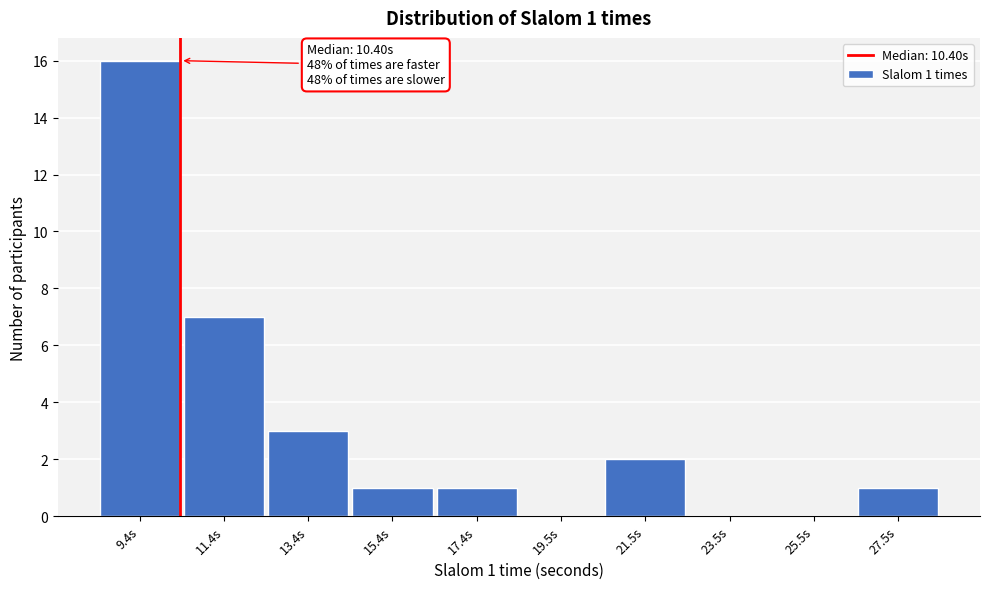

Over which range of the x-axis is the bar tallest?

8.5 to 10.5